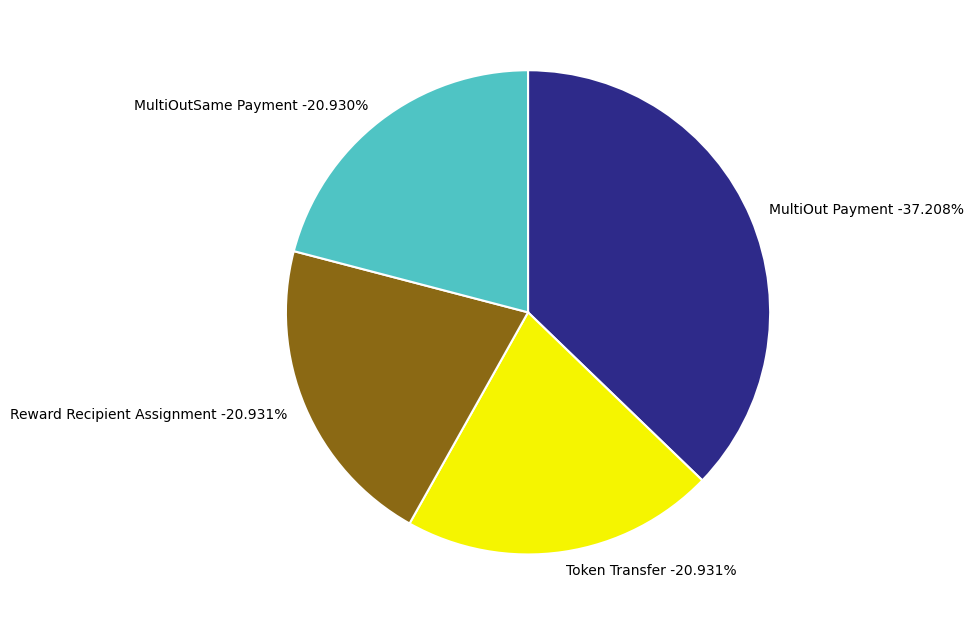

How many segments does this pie chart have?

4